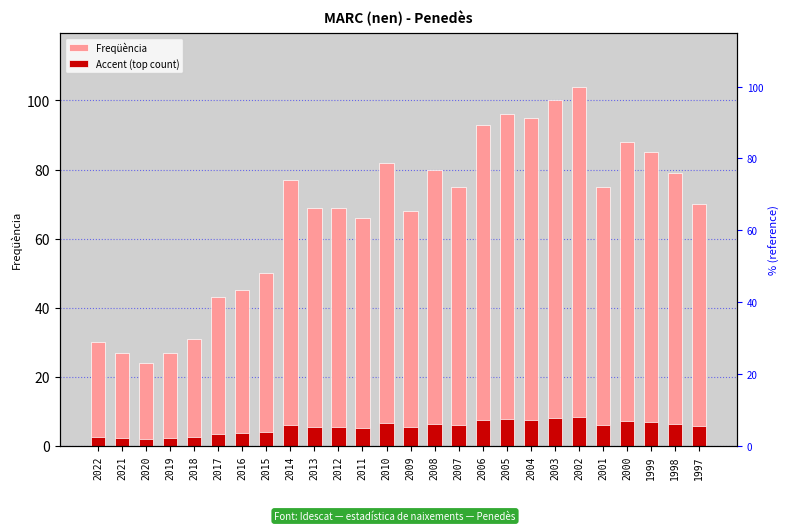

Rank the categories by Accent (top count) value from lowest to highest.

2020, 2021, 2019, 2022, 2018, 2017, 2016, 2015, 2011, 2009, 2013, 2012, 1997, 2007, 2001, 2014, 1998, 2008, 2010, 1999, 2000, 2006, 2004, 2005, 2003, 2002